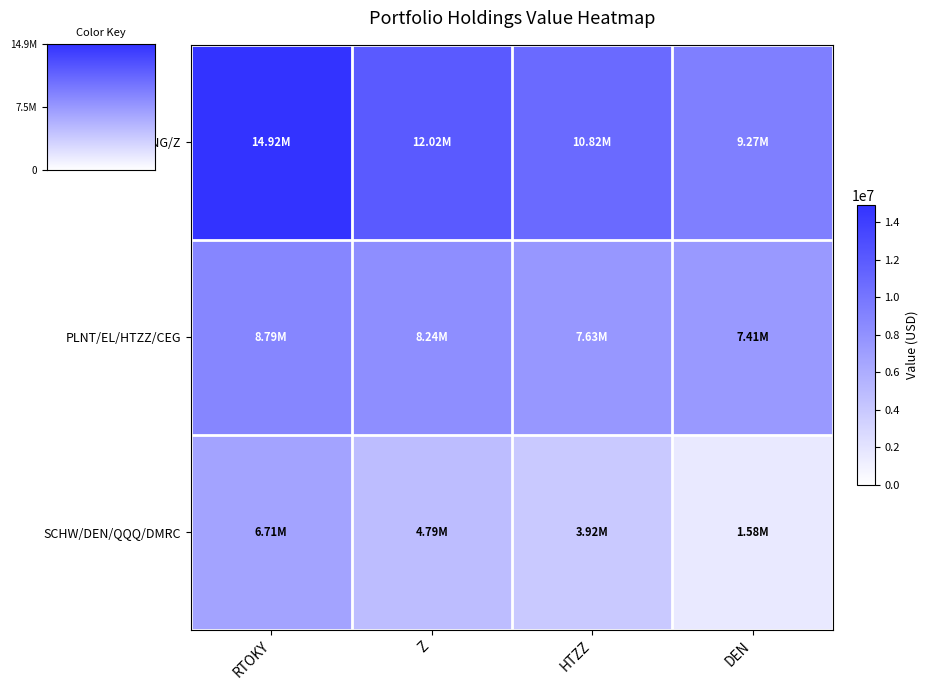

Reading left to right, transcribe all the data shown in this chart.

RTOKY/VRSN/LNG/Z: RTOKY=14916877	Z=12023376	HTZZ=10819614	DEN=9270038
PLNT/EL/HTZZ/CEG: RTOKY=8791716	Z=8237252	HTZZ=7632794	DEN=7414060
SCHW/DEN/QQQ/DMRC: RTOKY=6705094	Z=4786100	HTZZ=3924967	DEN=1584038